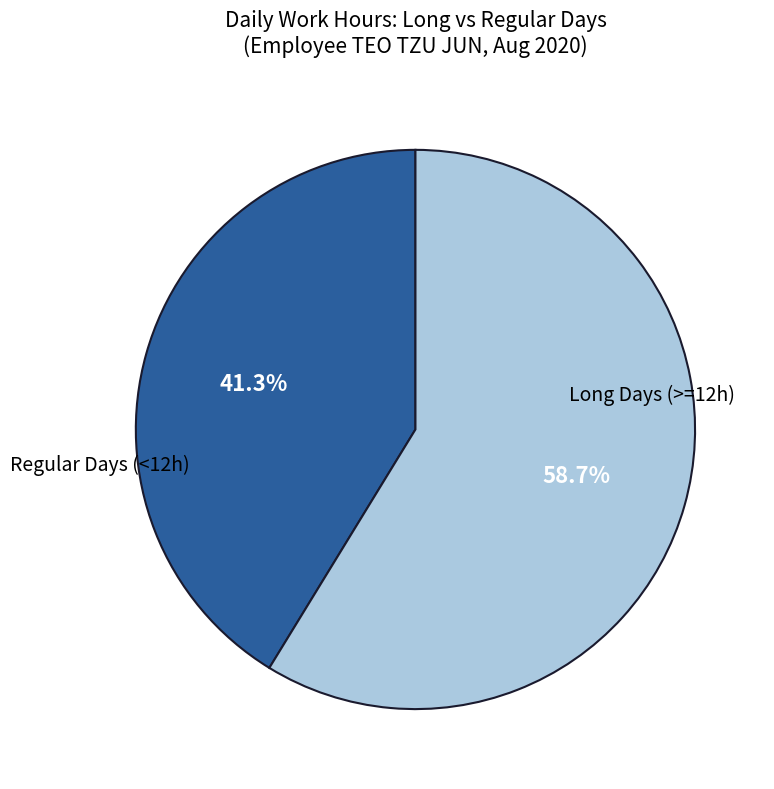

Does any single category account for the majority?

Yes